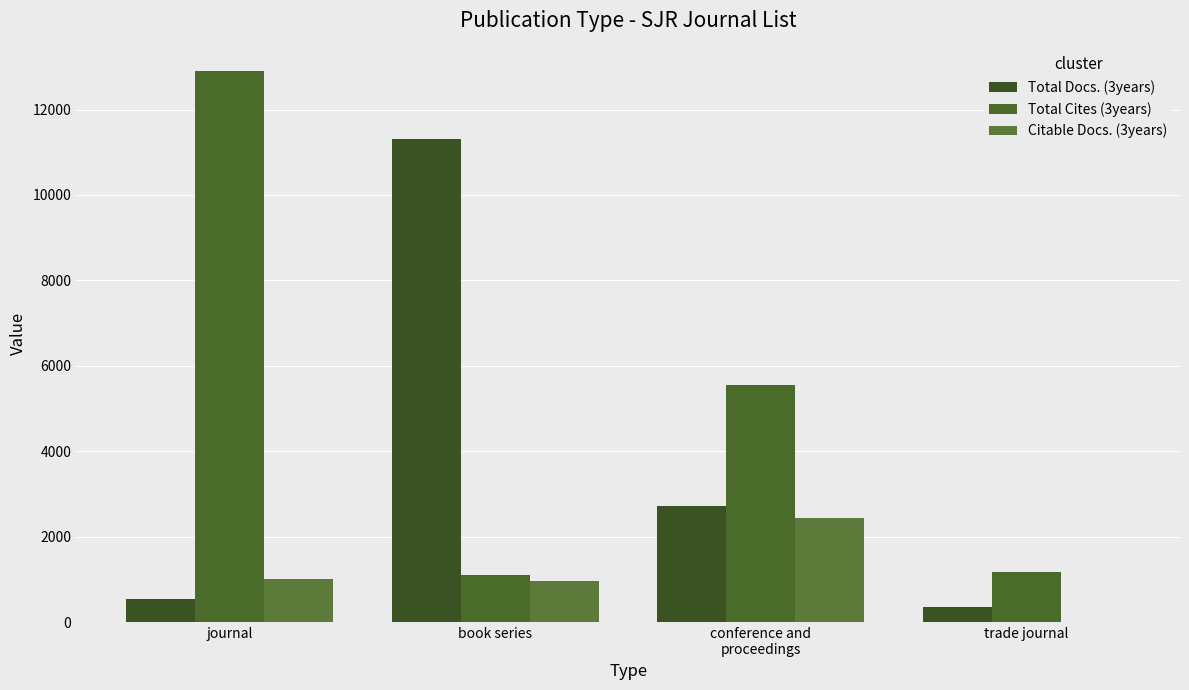

What position from the right is conference and
proceedings?

2